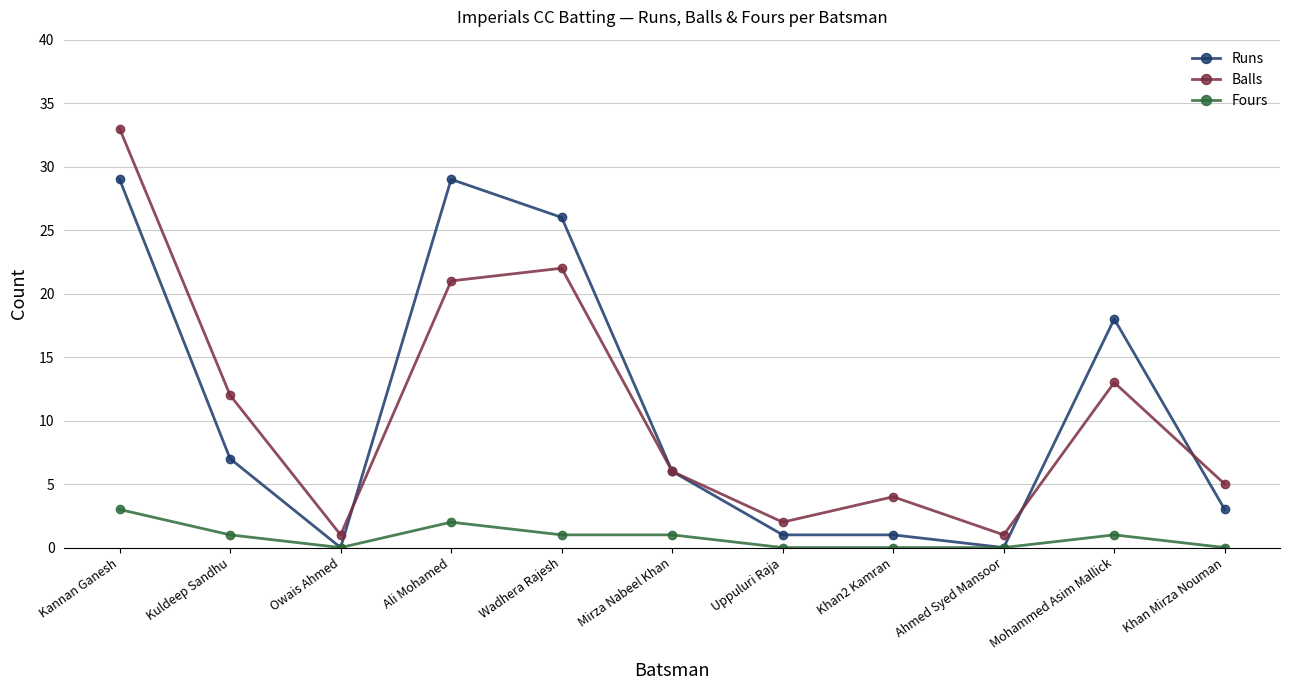

What position from the right is Uppuluri Raja?

5